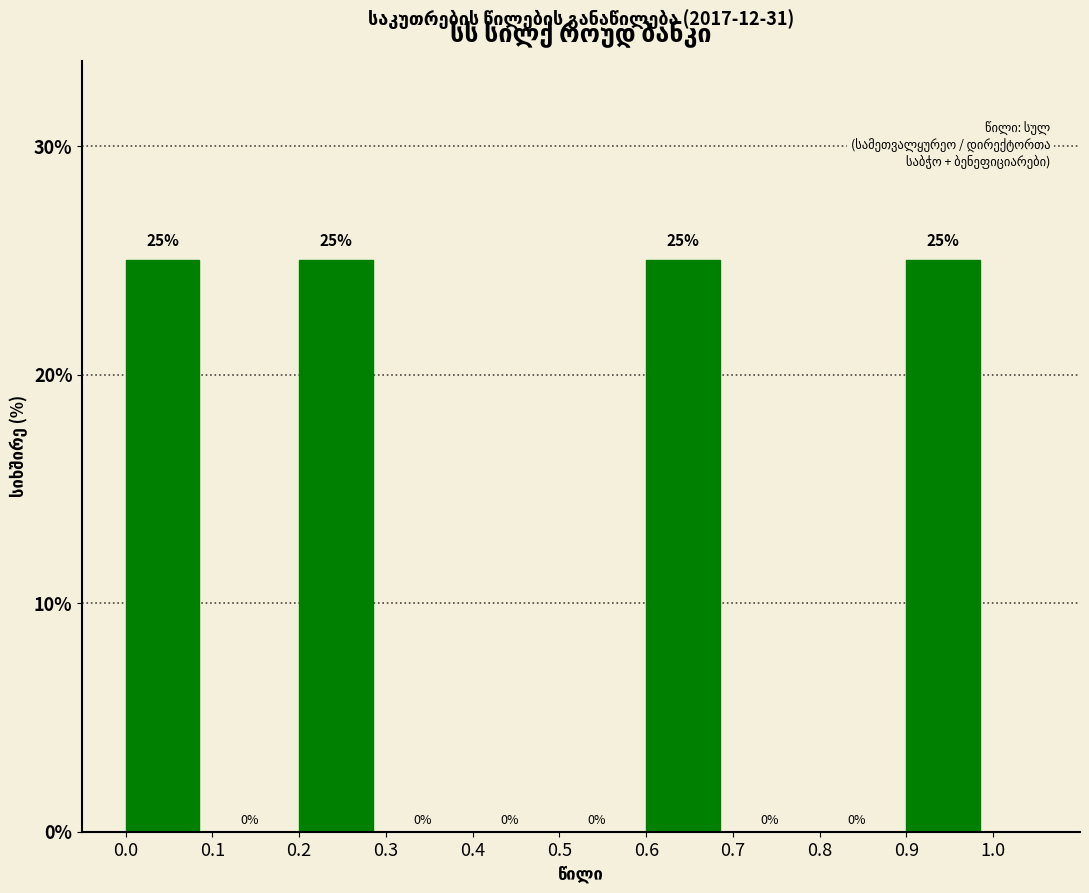

Reading left to right, transcribe this chart: for each bar, give the range it covers on the x-axis and its height.

0.0 to 0.1: 25
0.1 to 0.2: 0
0.2 to 0.3: 25
0.3 to 0.4: 0
0.4 to 0.5: 0
0.5 to 0.6: 0
0.6 to 0.7: 25
0.7 to 0.8: 0
0.8 to 0.9: 0
0.9 to 1.0: 25